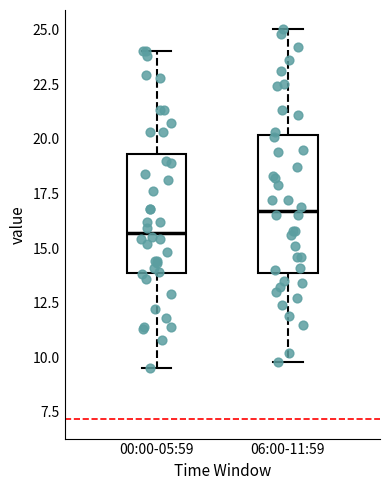

Which box's median line is the highest?

06:00-11:59